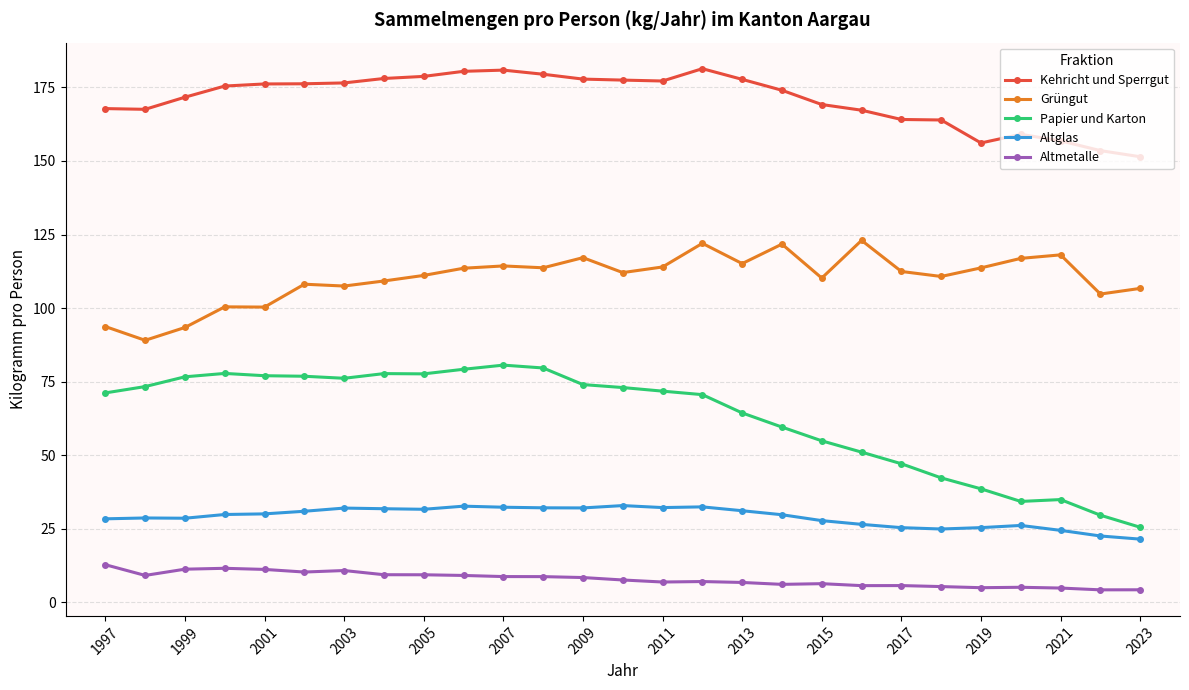

Which series has the largest range (max minus min)?

Papier und Karton